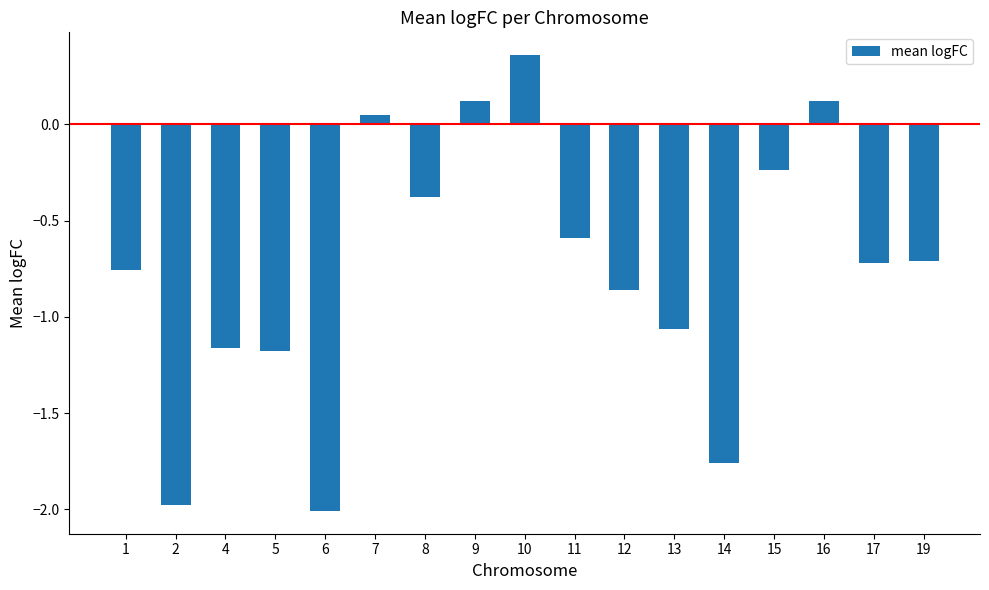

Where is the data nearest to the value 0?

7